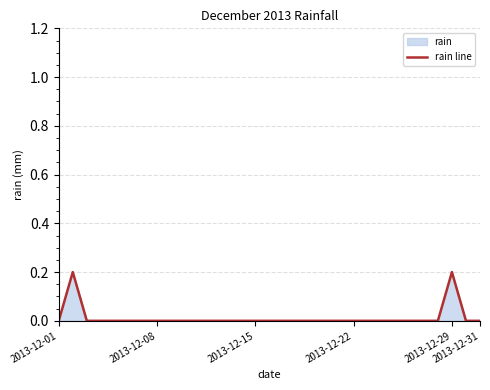

Reading left to right, what are all the values shown in this chart?

0.0	0.2	0.0	0.0	0.0	0.0	0.0	0.0	0.0	0.0	0.0	0.0	0.0	0.0	0.0	0.0	0.0	0.0	0.0	0.0	0.0	0.0	0.0	0.0	0.0	0.0	0.0	0.0	0.2	0.0	0.0